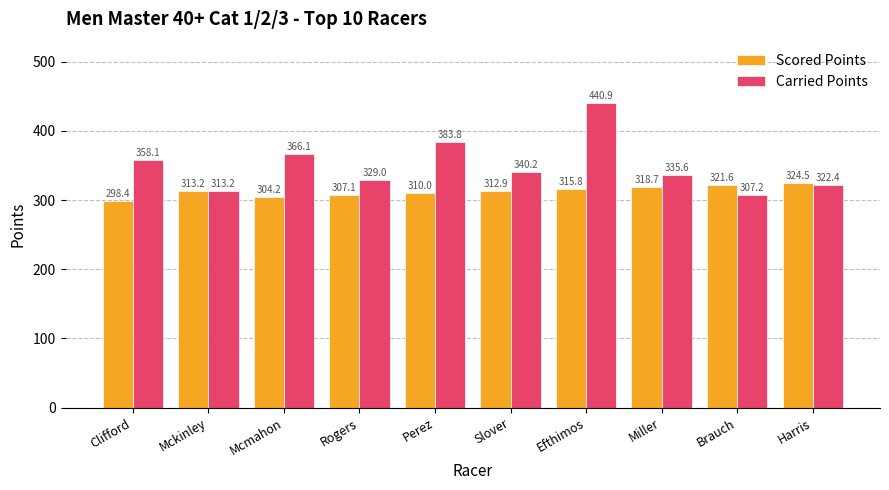

What position from the left is Mcmahon?

3